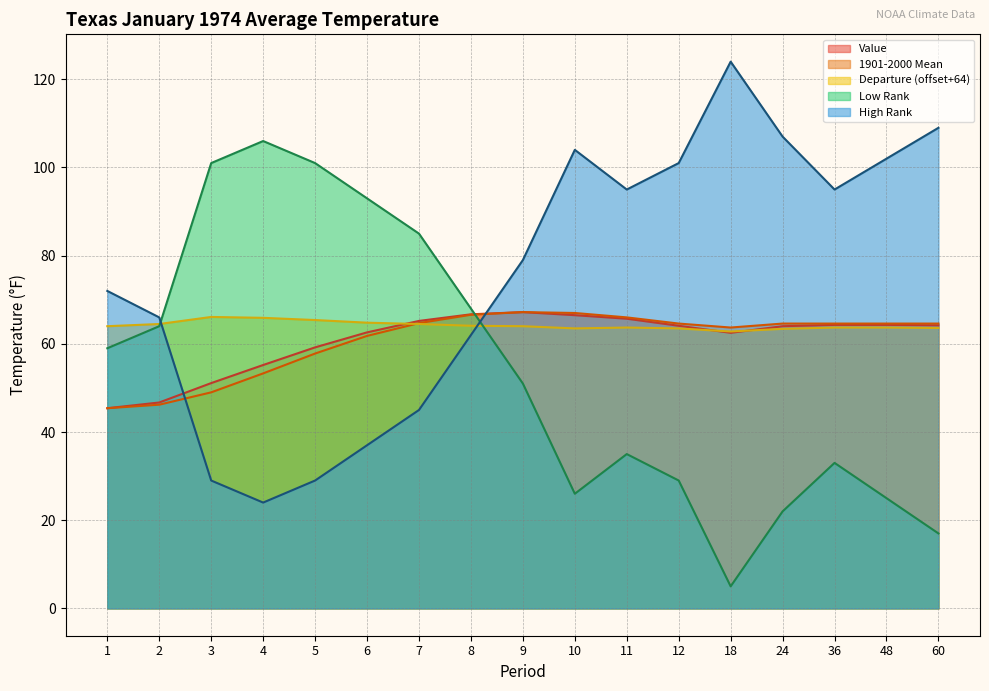

What is the value of the Value point at the 15th from the left?

64.3